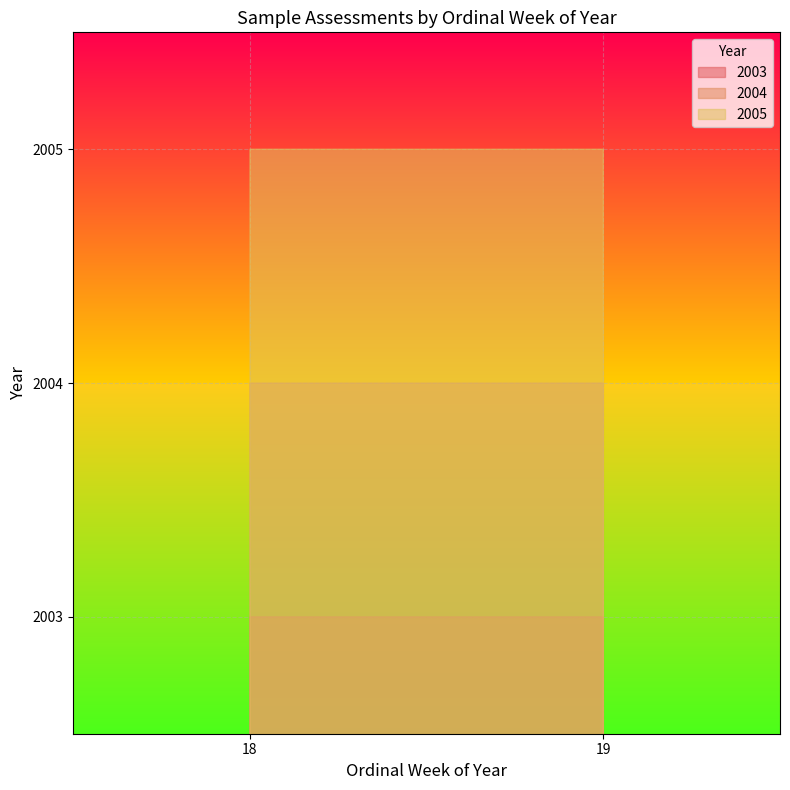

What is the difference between the 2005 values at 18 and 19?

1